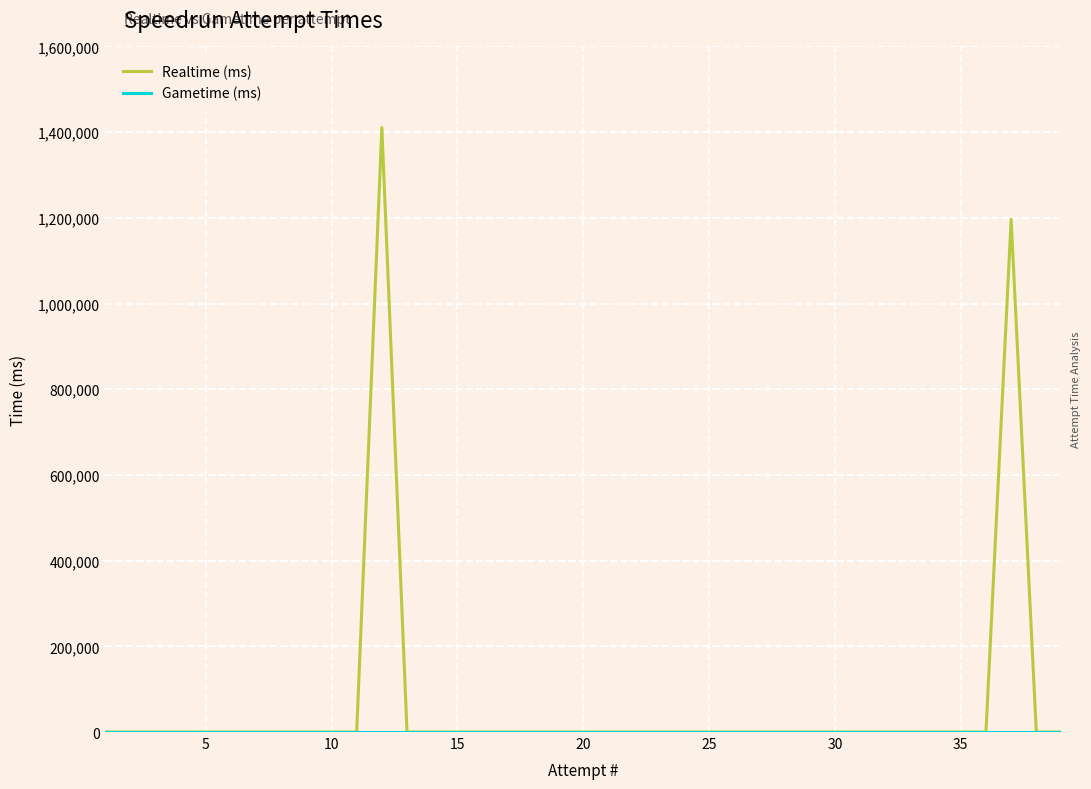

Which series has the largest range (max minus min)?

Realtime (ms)